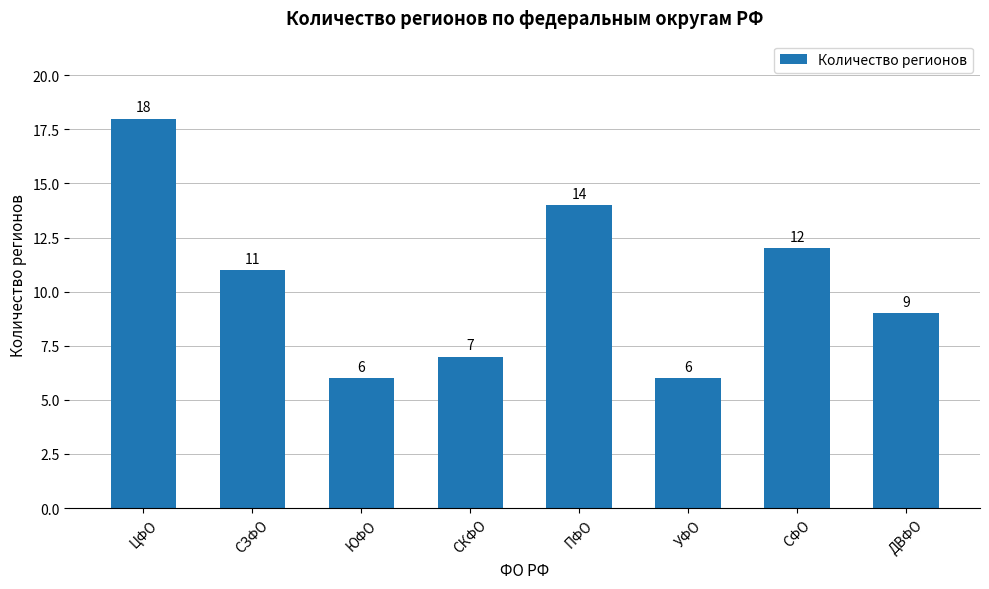

Count the number of data series in this chart.

1